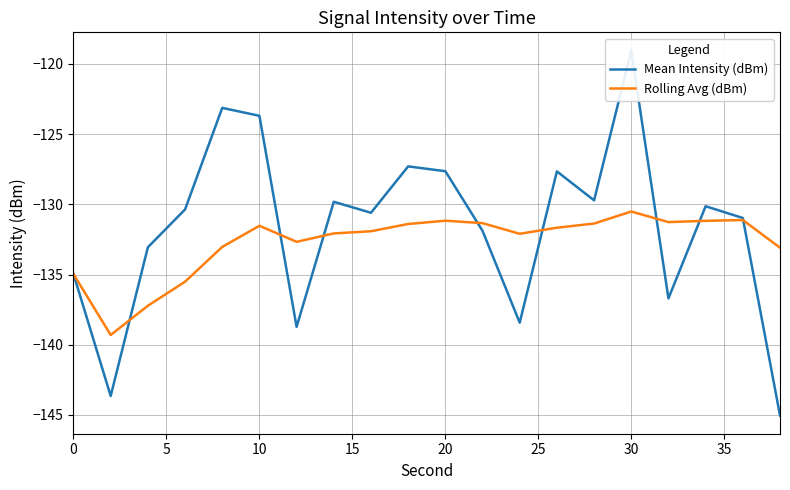

What is the highest value of the Rolling Avg (dBm) series?

-130.5